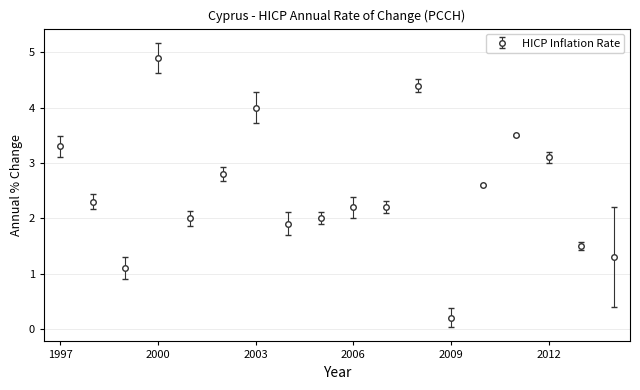

What is the difference between the maximum and minimum values?

4.7